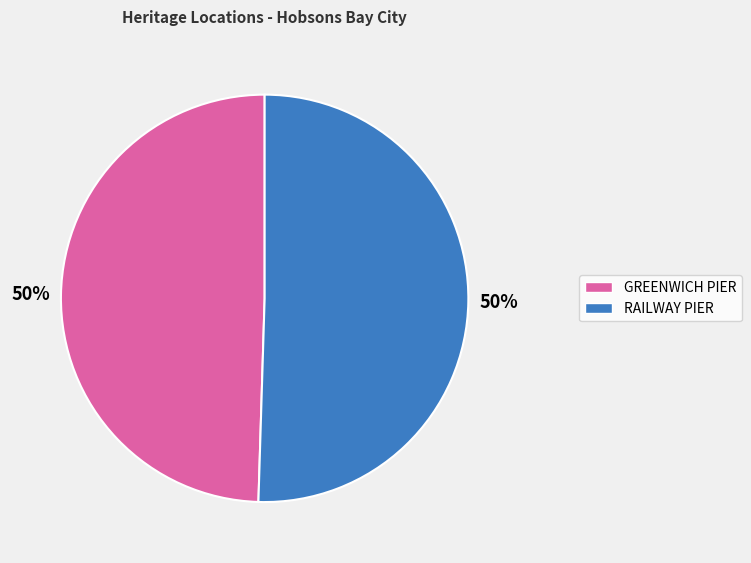

Approximately how many times larger is the value at RAILWAY PIER compared to GREENWICH PIER?

1.0